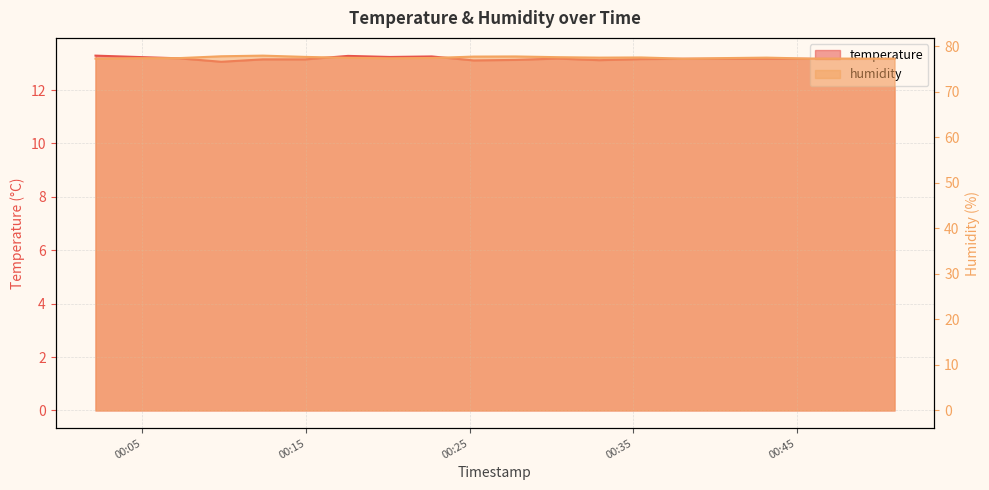

What is the approximate value of temperature at 2023-01-06T00:50:58?

13.2